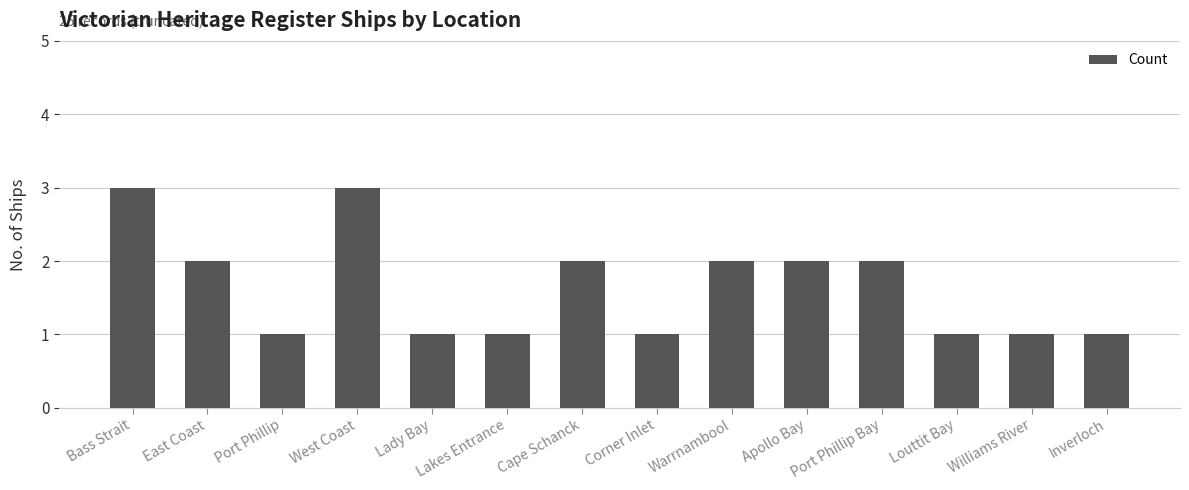

Are the bars grouped side by side (vs. stacked)?

No